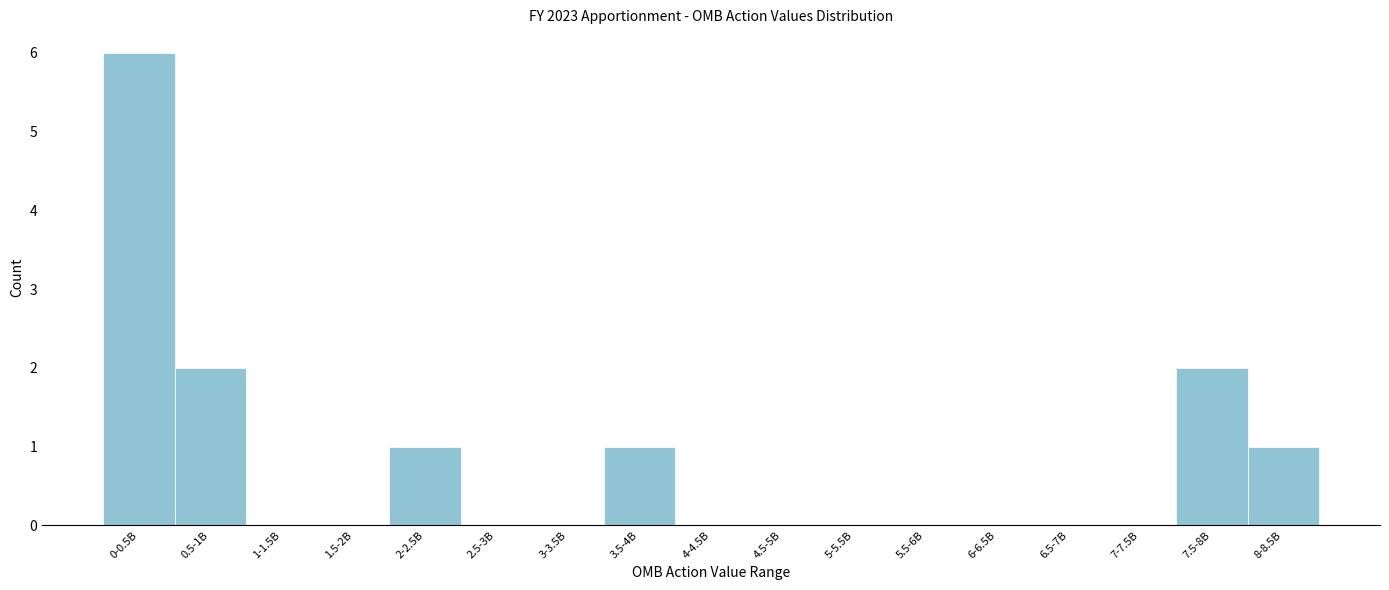

Reading right to left, transcribe all the data shown in this chart.

8-8.5B=1	7.5-8B=2	7-7.5B=0	6.5-7B=0	6-6.5B=0	5.5-6B=0	5-5.5B=0	4.5-5B=0	4-4.5B=0	3.5-4B=1	3-3.5B=0	2.5-3B=0	2-2.5B=1	1.5-2B=0	1-1.5B=0	0.5-1B=2	0-0.5B=6